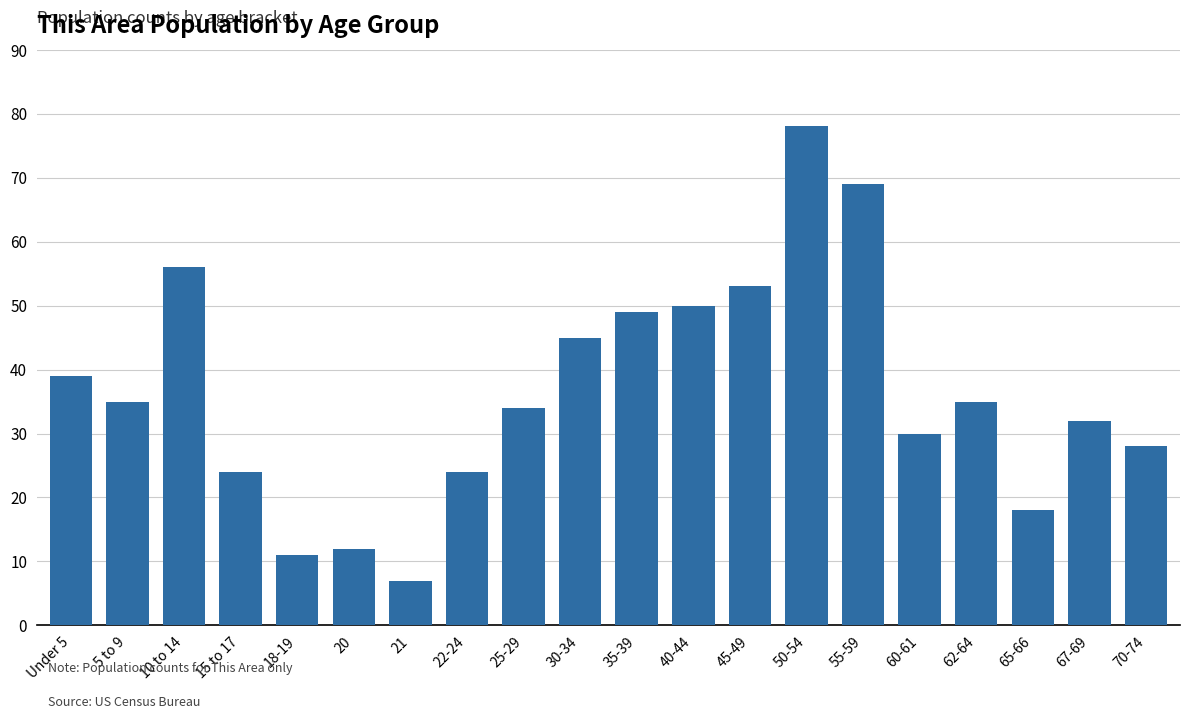

Reading left to right, what are all the values shown in this chart?

39	35	56	24	11	12	7	24	34	45	49	50	53	78	69	30	35	18	32	28